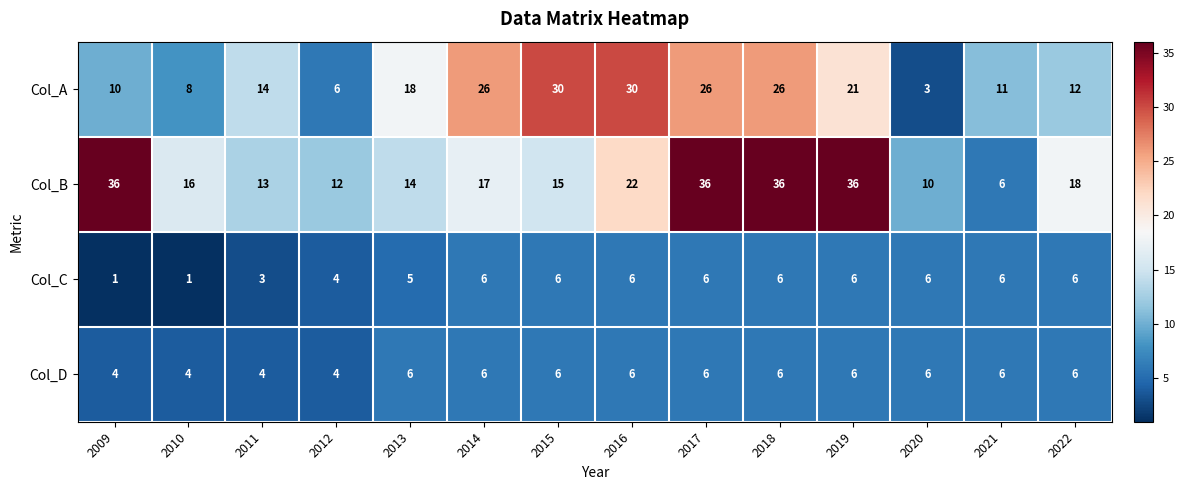

What is the highest value of the Col_D series?

6